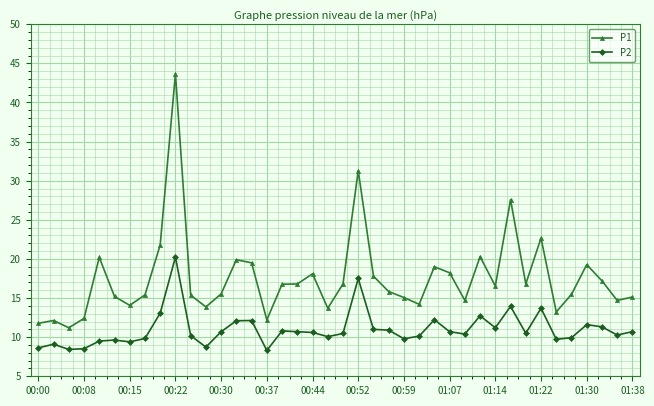

What is the sum of all P2 values?

439.4